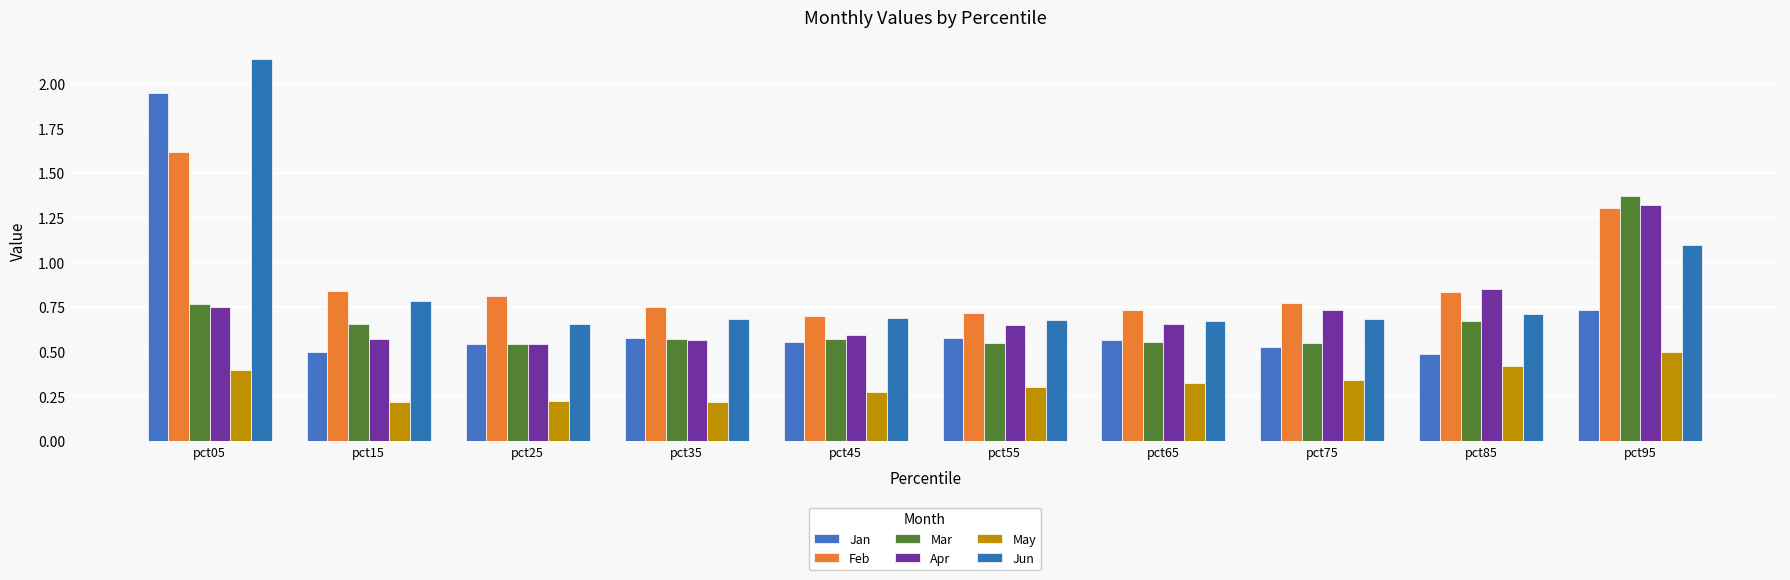

What is the lowest value of the Feb series?

0.7